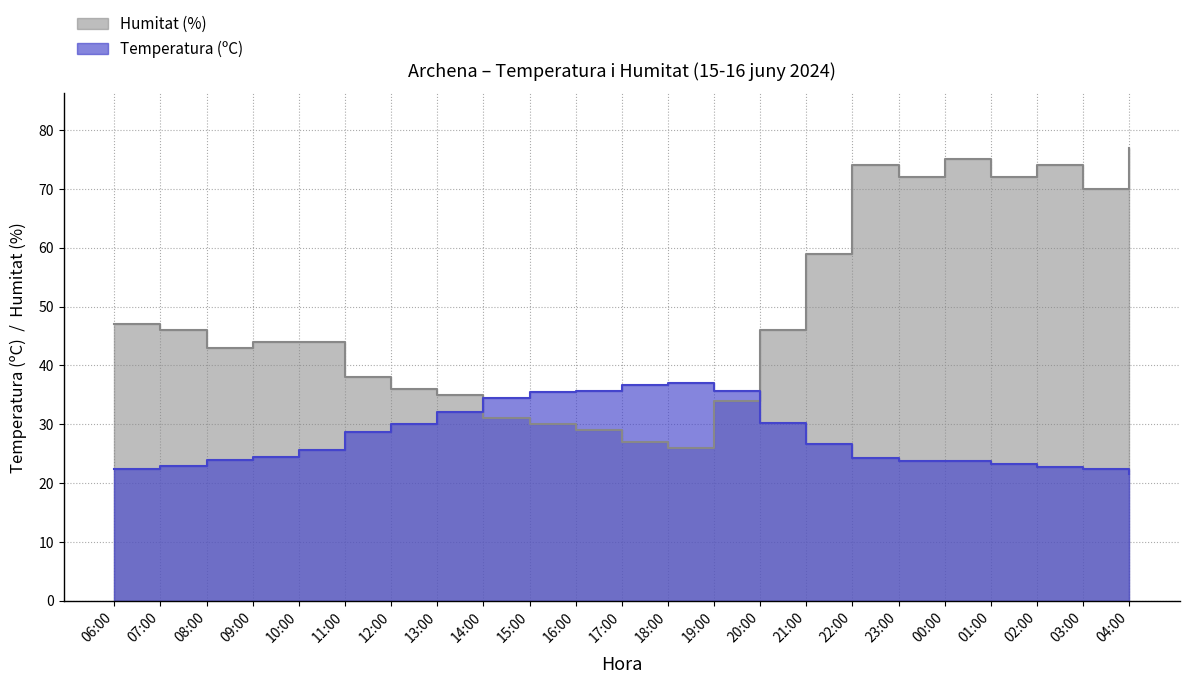

What is the label of the 22nd point from the right?

07:00